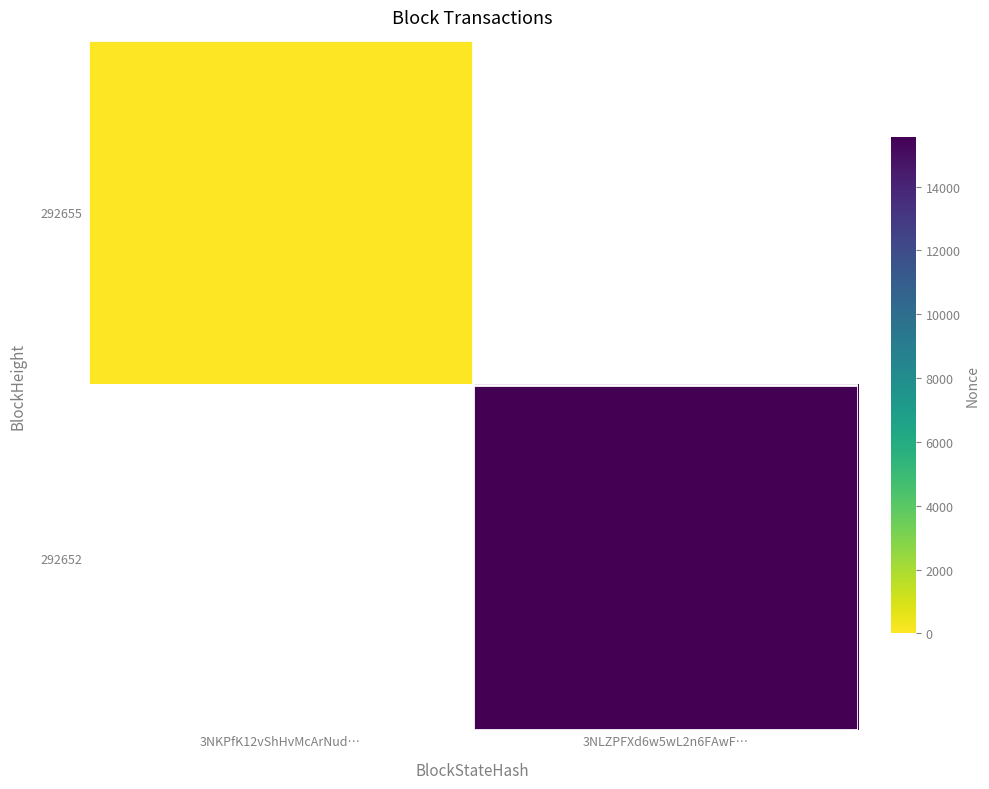

How many distinct data groups are displayed?

2